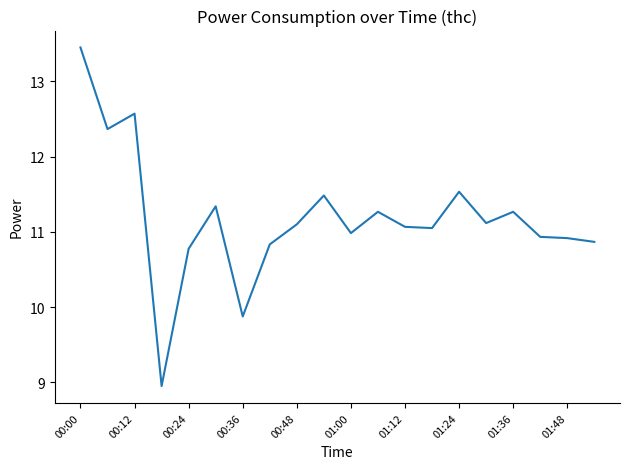

True or false: there are more than 2 points higher than both neighbors.

True